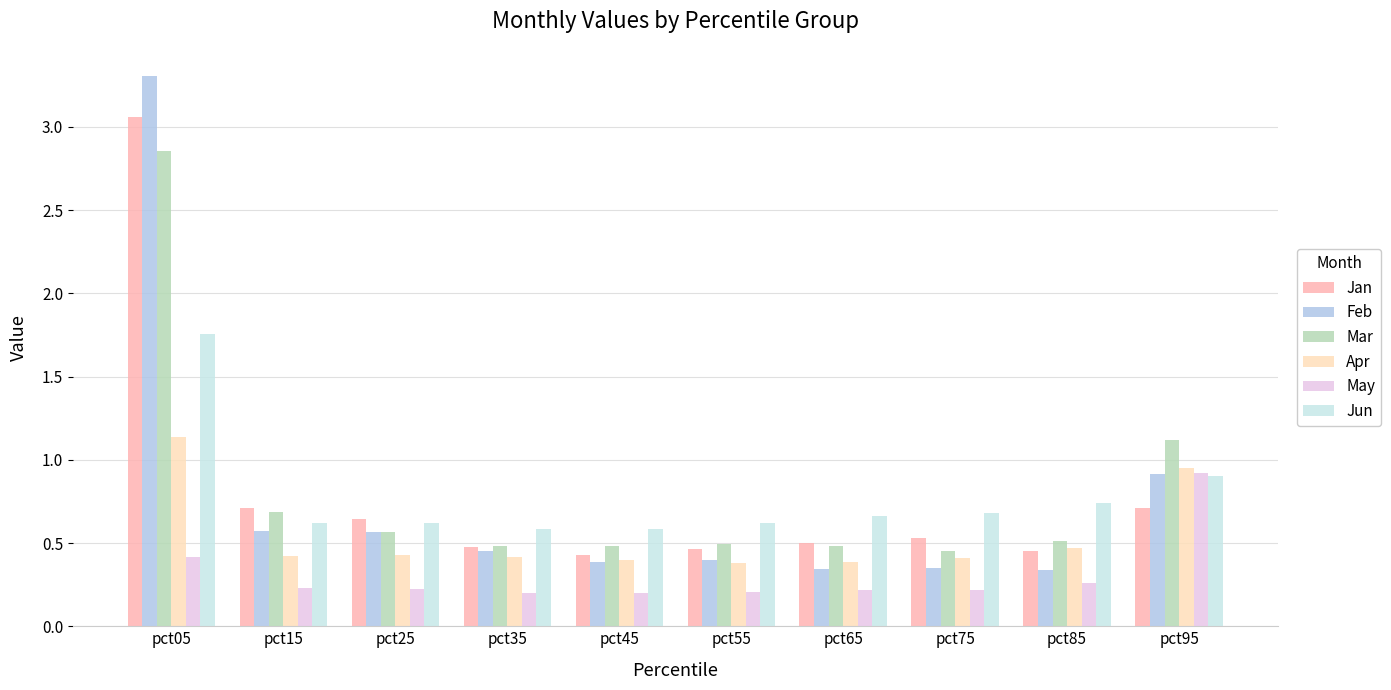

Which category has the highest value across all series?

pct05